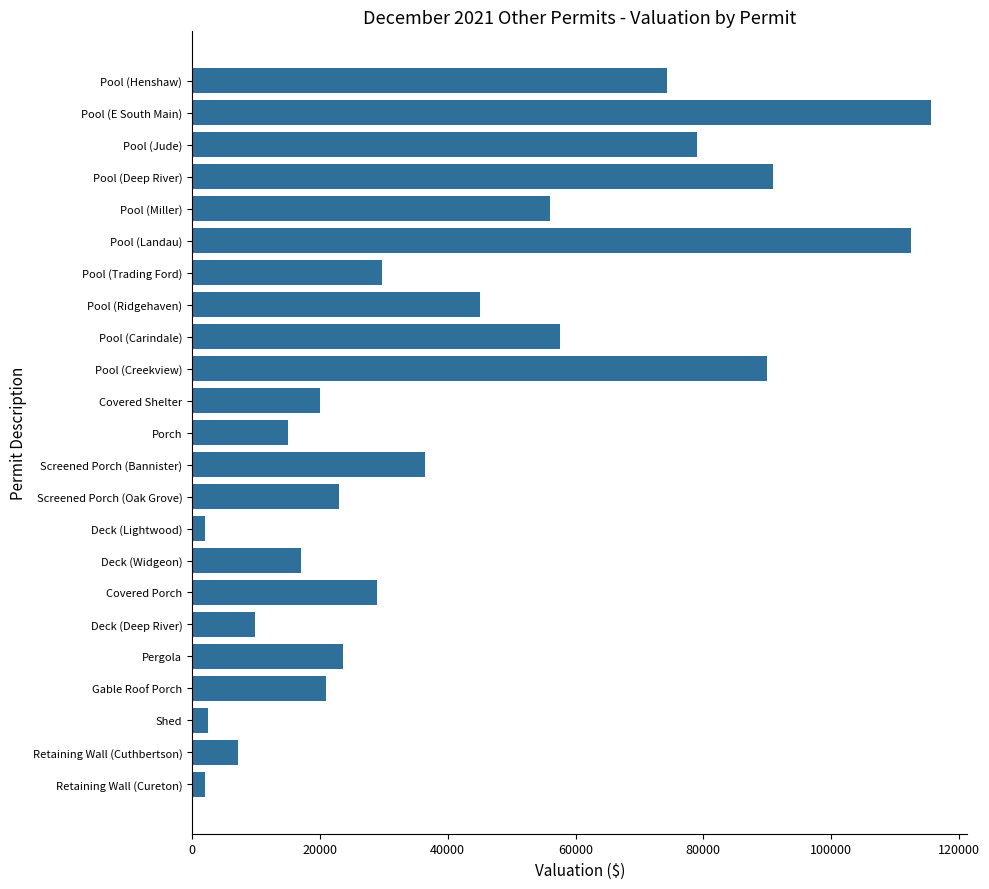

True or false: the data shows 28363 at Covered Shelter.

False